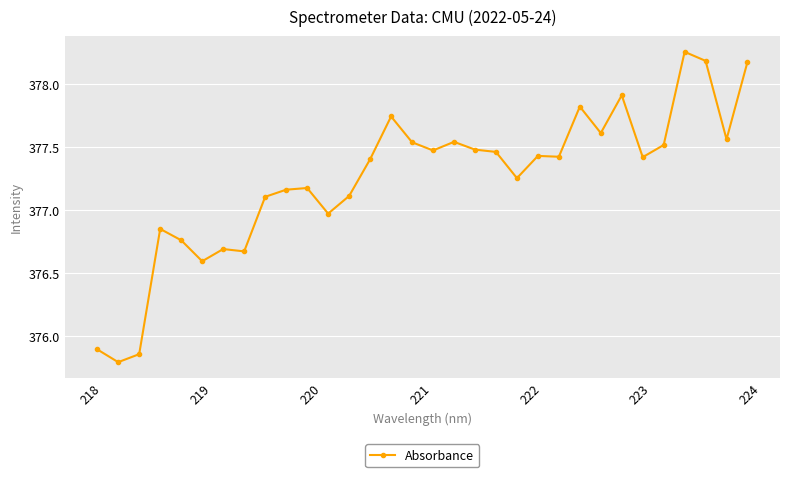

What is the difference between the second highest and second lowest values?

2.3